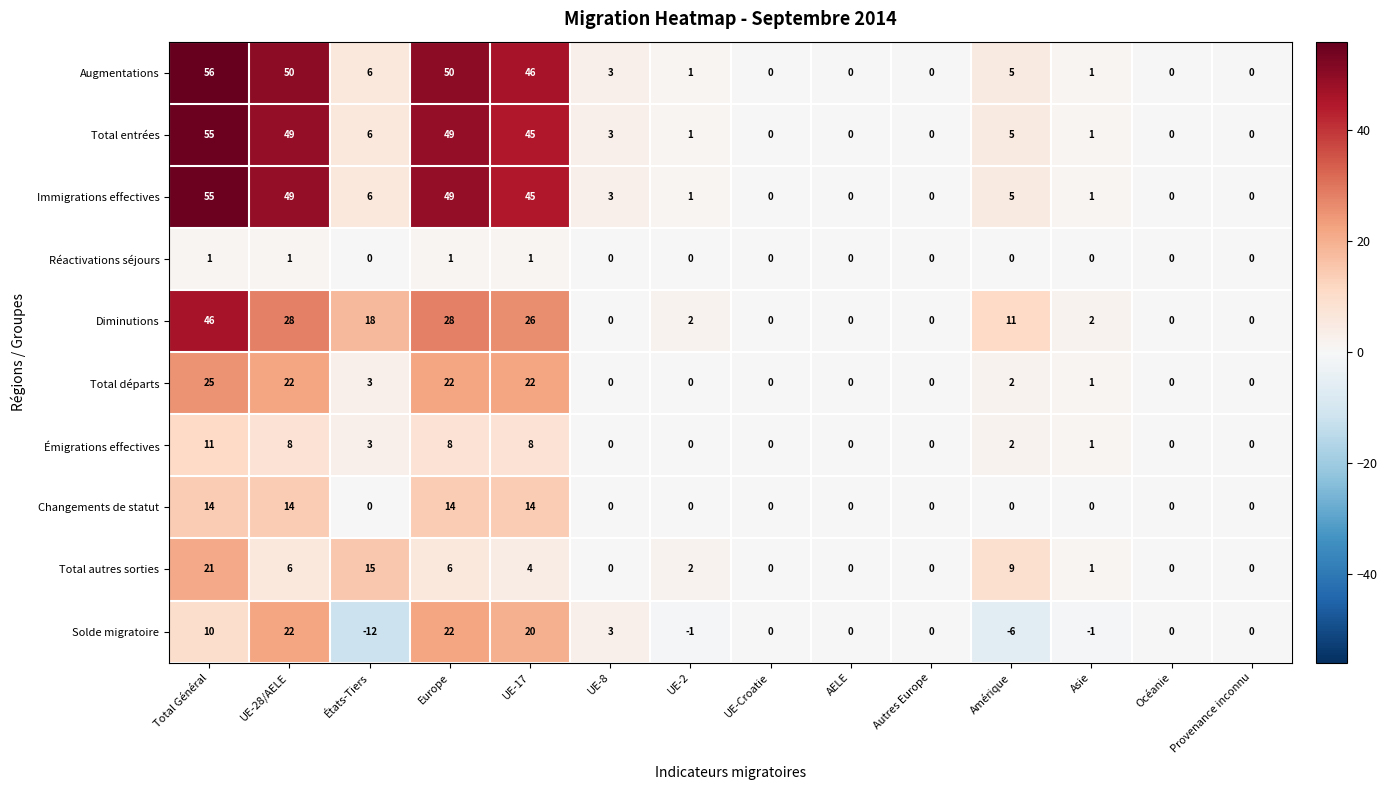

What is the smallest value displayed?

-12